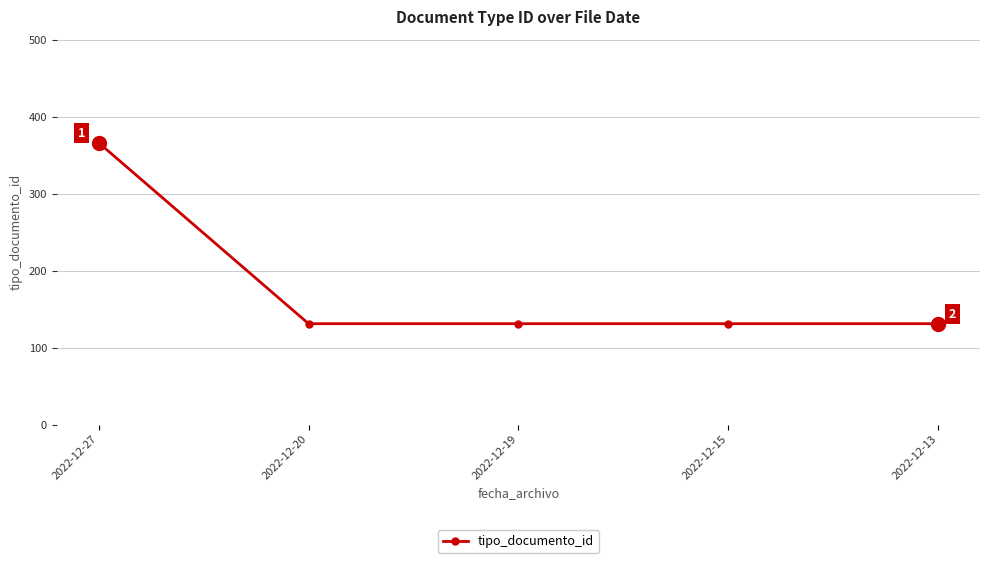

Approximately how many times larger is the value at 2022-12-27 compared to 2022-12-15?

2.8